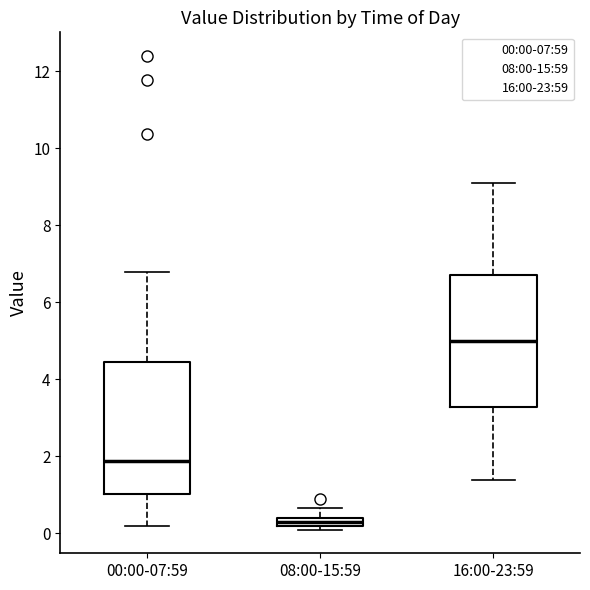

Where does the upper whisker of the box for 08:00-15:59 end on the y-axis? The values are not printed on the chart, so give them approximately, as read against the axis.

0.6